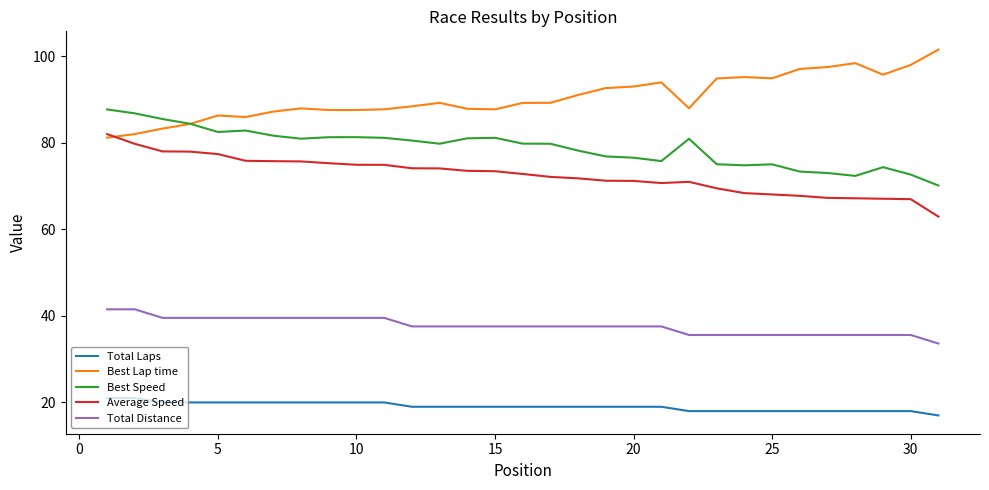

What is the greatest value displayed?

101.5